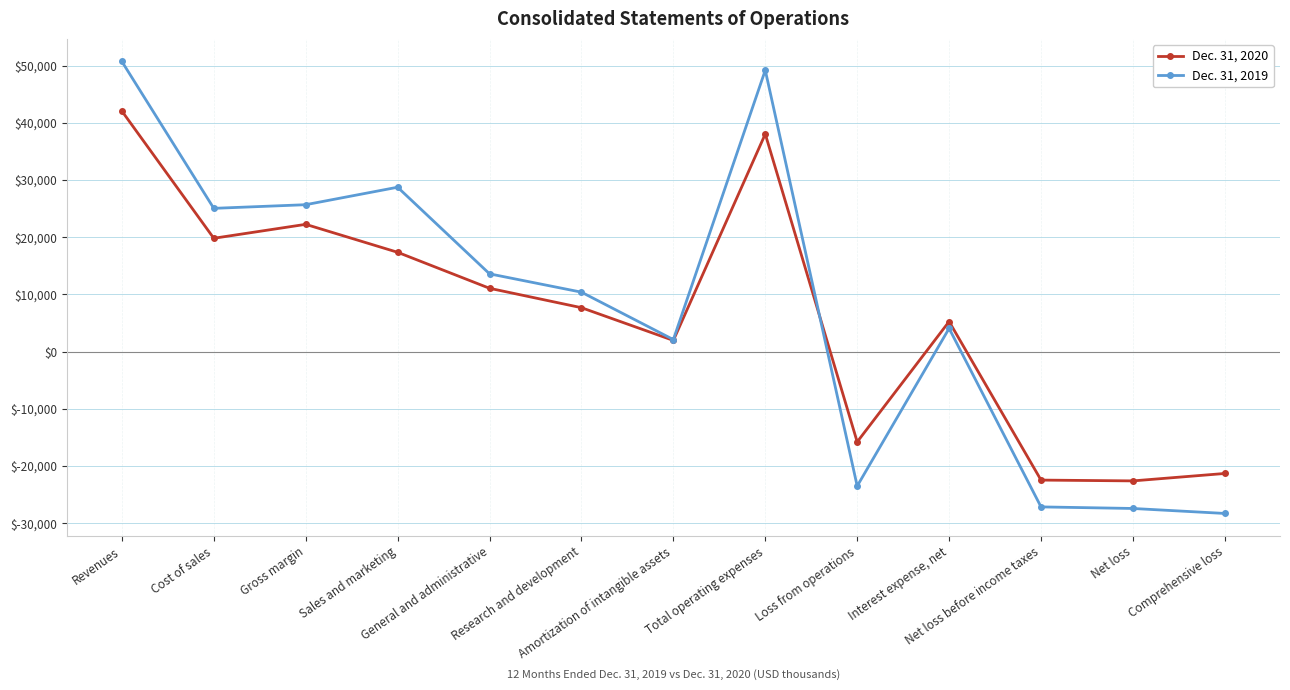

Rank the series by their average value, from lowest to highest.

Dec. 31, 2020, Dec. 31, 2019